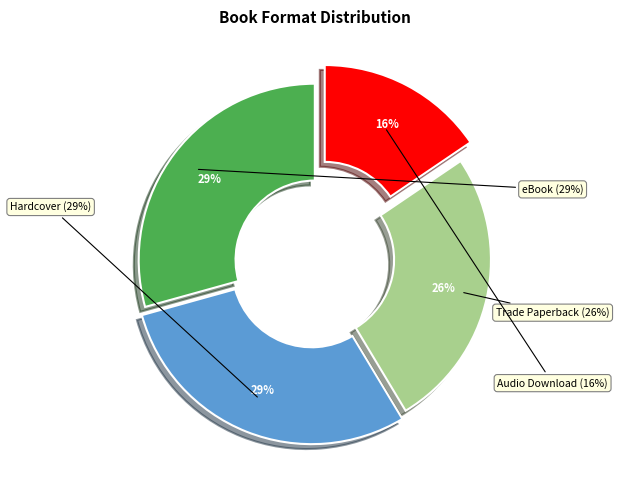

True or false: Trade Paperback accounts for 26% of the total.

True